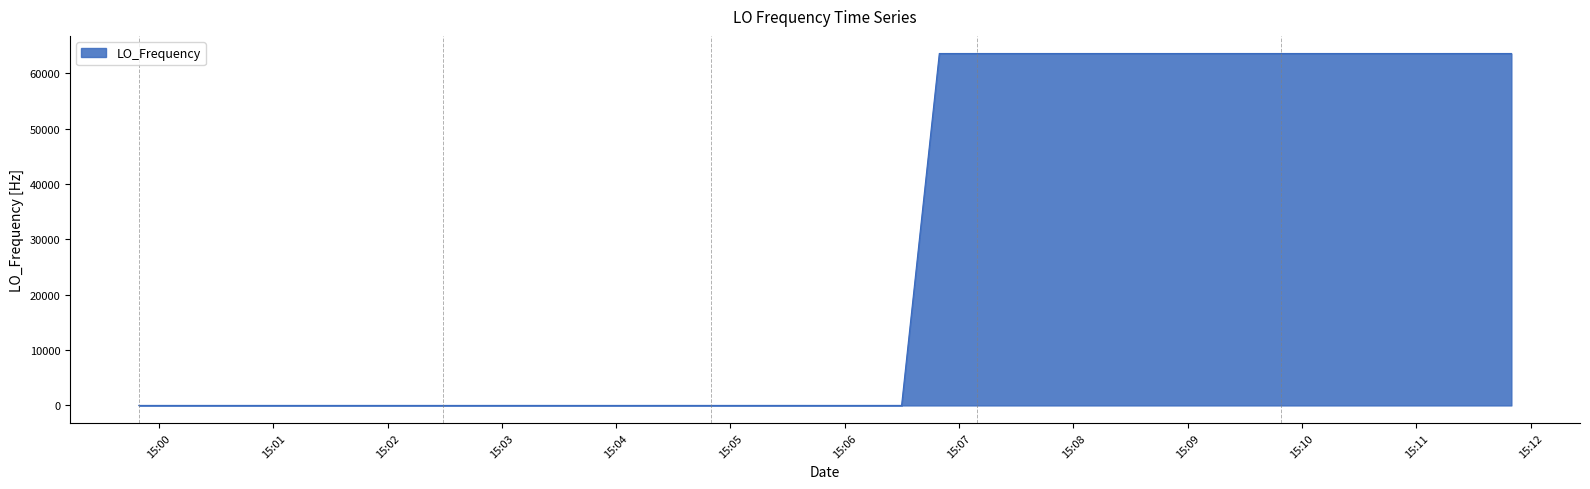

What is the difference between the maximum and minimum values?

63557.3